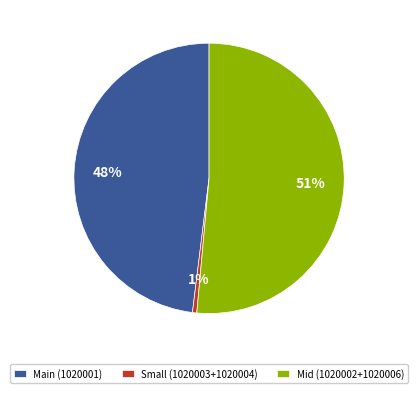

Rank the categories by value from lowest to highest.

Small (1020003+1020004), Main (1020001), Mid (1020002+1020006)